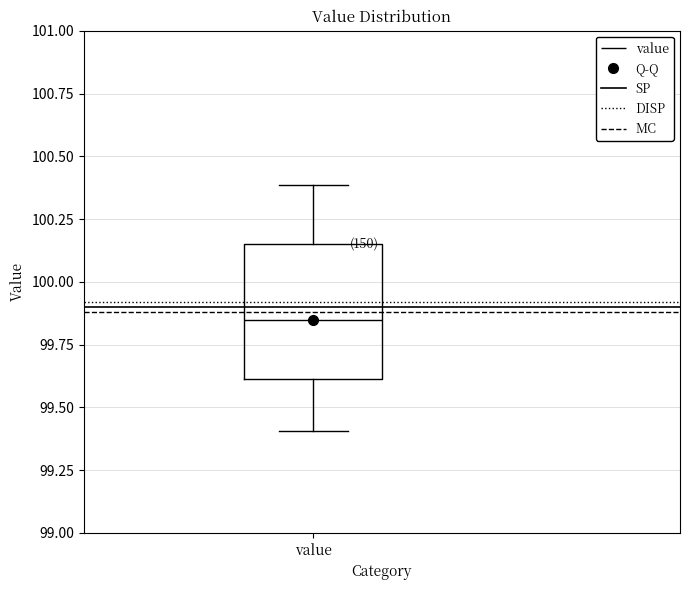

Where does the lower whisker of the box for value end on the y-axis? The values are not printed on the chart, so give them approximately, as read against the axis.

99.40